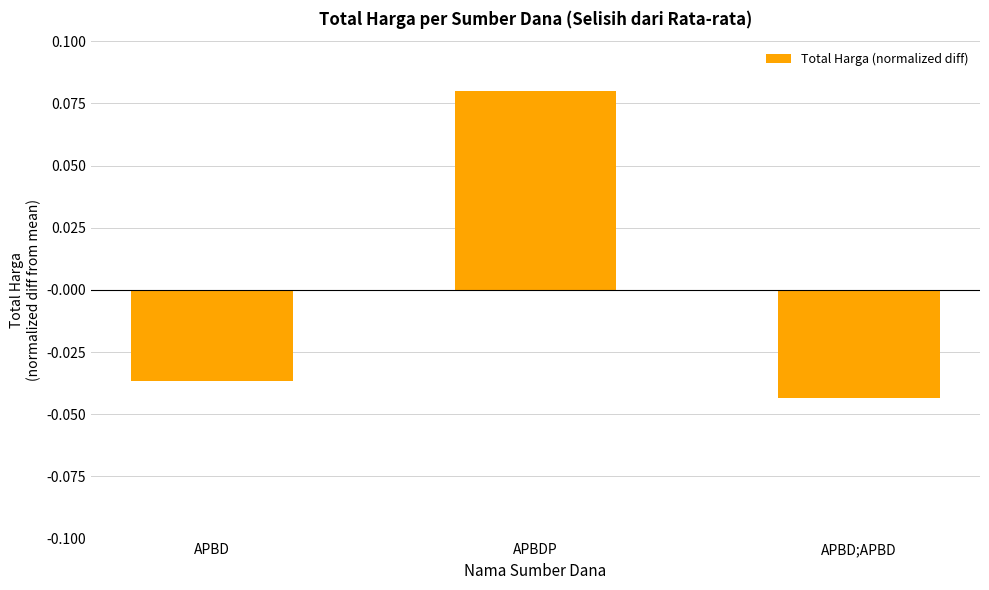

Which has a higher value, APBDP or APBD;APBD?

APBDP